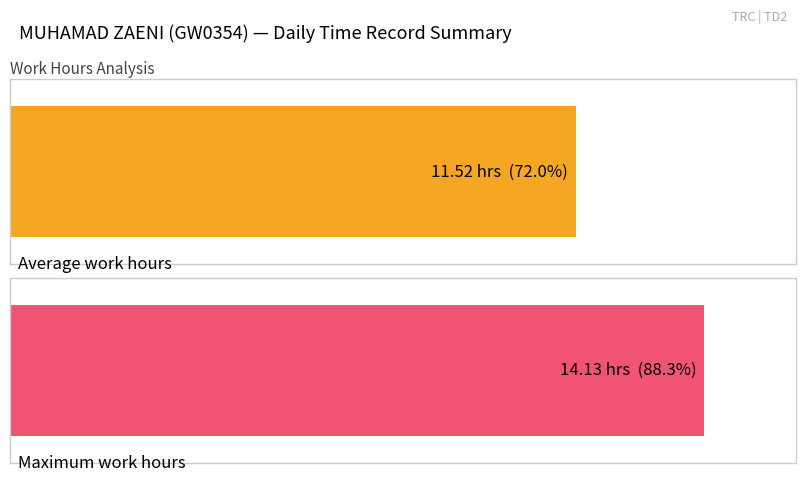

How many series are shown in this chart?

1